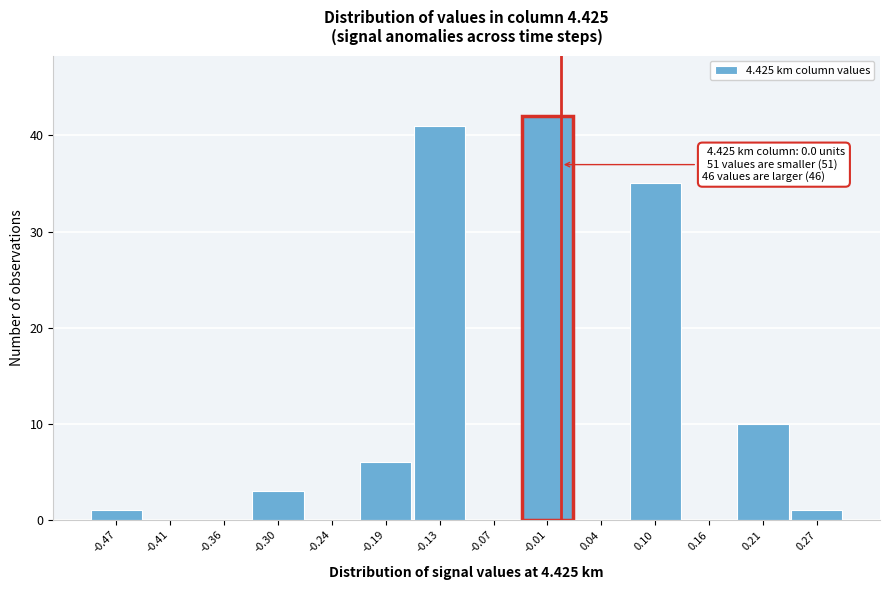

Which range on the x-axis has the tallest bar?

-0.04 to 0.01